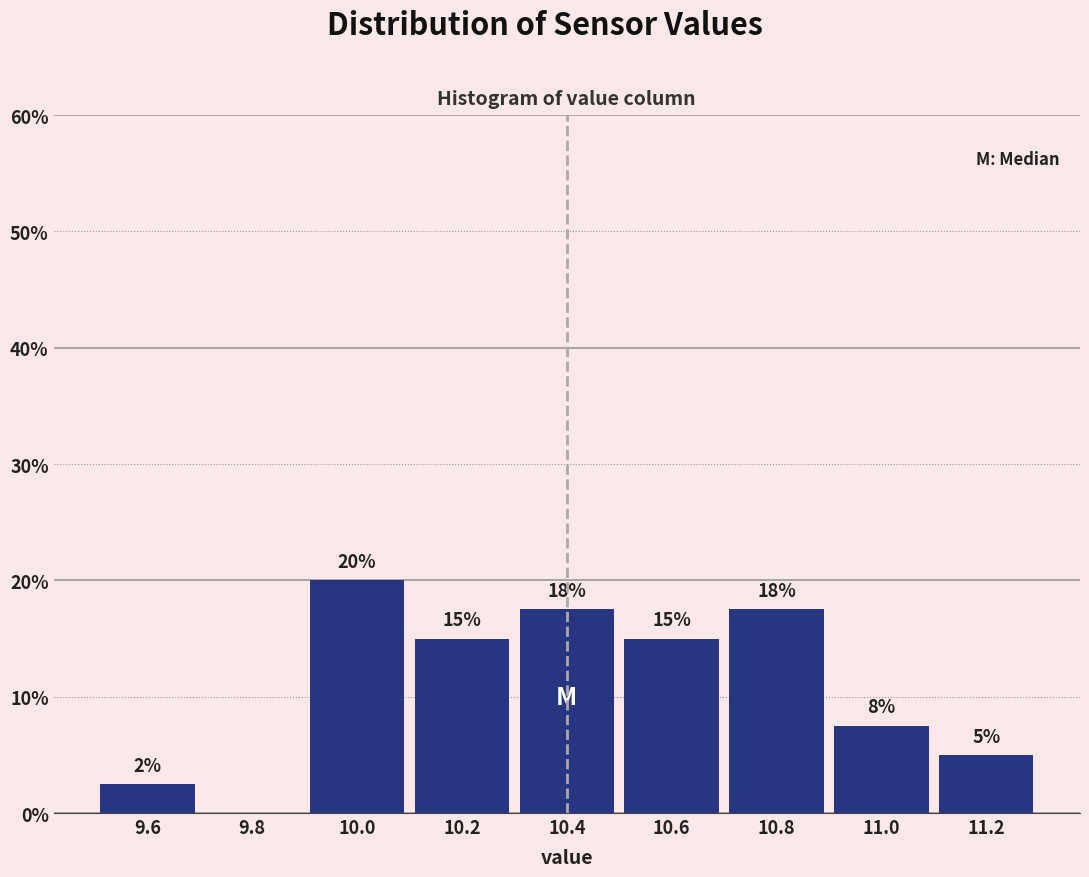

Which range on the x-axis has the tallest bar?

9.9 to 10.1